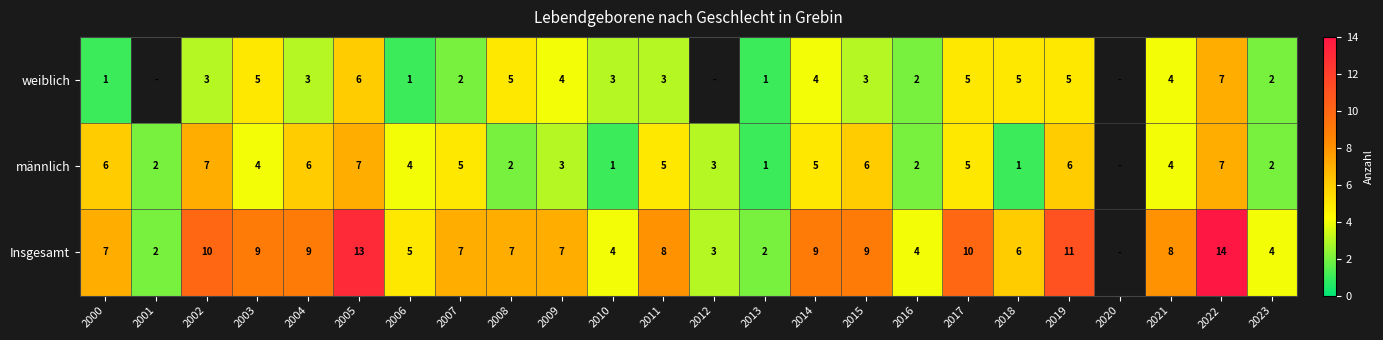

What is the total value across all series at 2009?

14